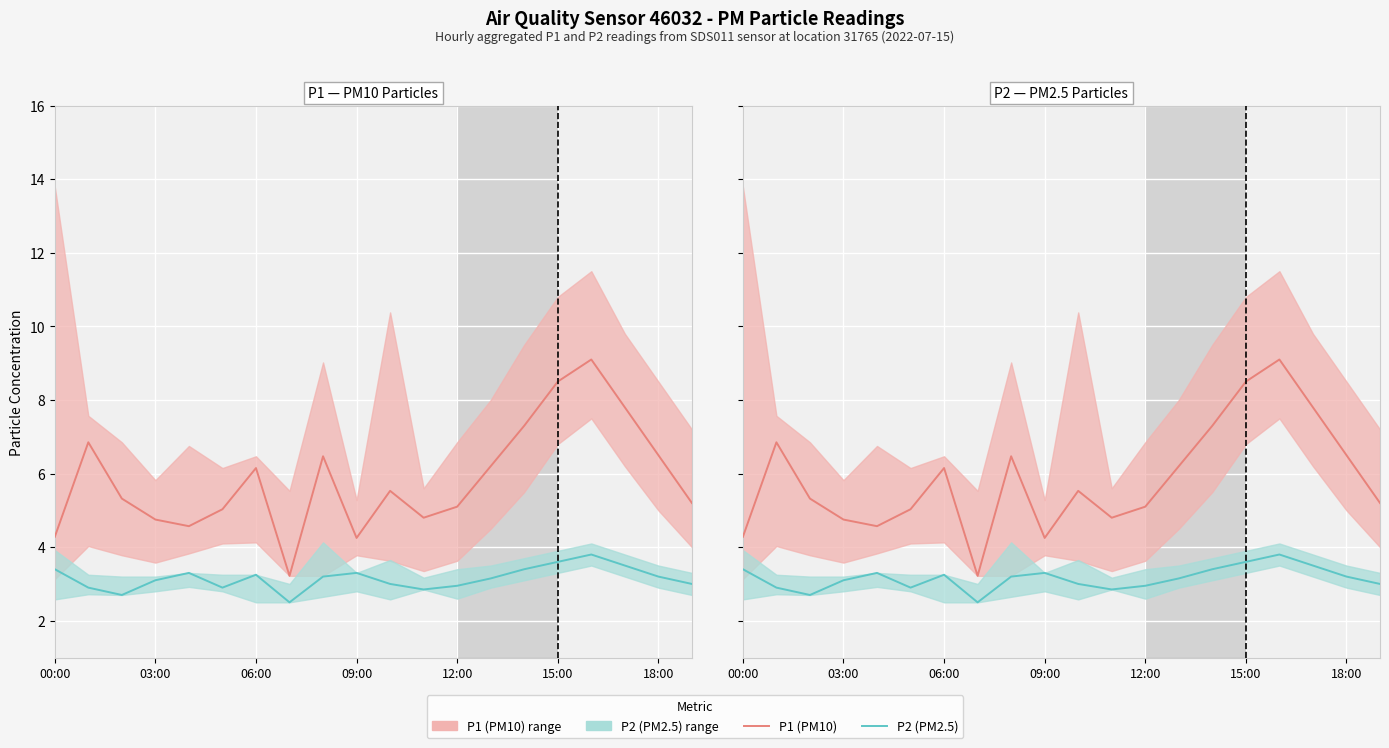

The value of P2 (PM2.5) at 09:00 is 3.3. True or false?

True